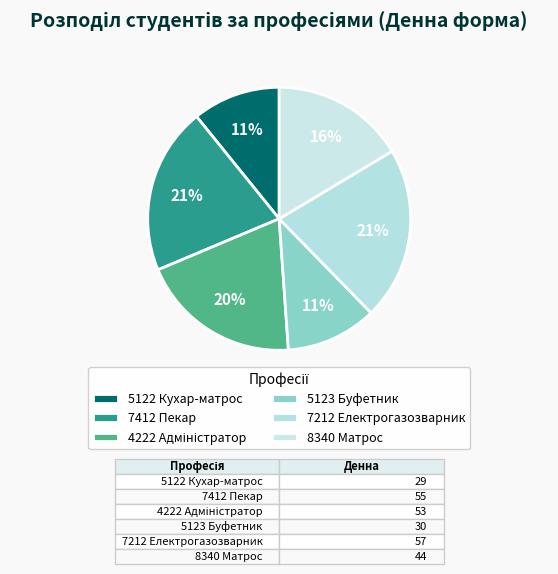

How many slices are in this pie chart?

6